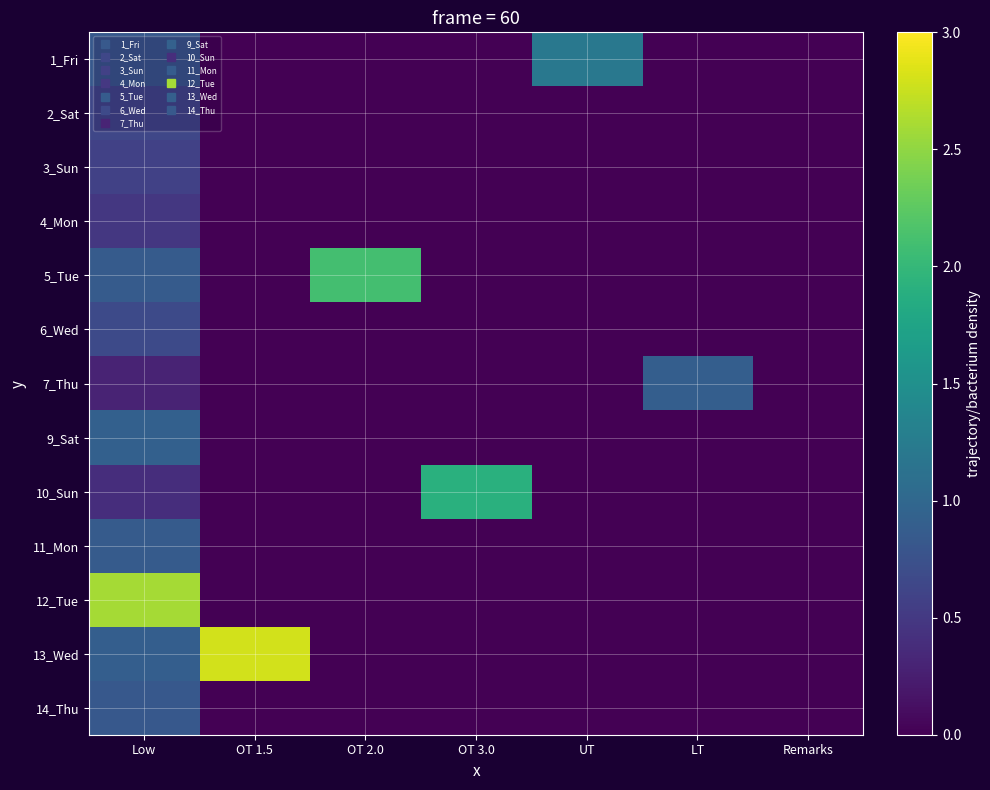

Reading left to right, list all the values displayed in this chart.

1_Fri: Low=0.8	OT 1.5=0.0	OT 2.0=0.0	OT 3.0=0.0	UT=1.2	LT=0.0	Remarks=0.0
2_Sat: Low=0.6	OT 1.5=0.0	OT 2.0=0.0	OT 3.0=0.0	UT=0.0	LT=0.0	Remarks=0.0
3_Sun: Low=0.6	OT 1.5=0.0	OT 2.0=0.0	OT 3.0=0.0	UT=0.0	LT=0.0	Remarks=0.0
4_Mon: Low=0.5	OT 1.5=0.0	OT 2.0=0.0	OT 3.0=0.0	UT=0.0	LT=0.0	Remarks=0.0
5_Tue: Low=0.9	OT 1.5=0.0	OT 2.0=2.1	OT 3.0=0.0	UT=0.0	LT=0.0	Remarks=0.0
6_Wed: Low=0.7	OT 1.5=0.0	OT 2.0=0.0	OT 3.0=0.0	UT=0.0	LT=0.0	Remarks=0.0
7_Thu: Low=0.3	OT 1.5=0.0	OT 2.0=0.0	OT 3.0=0.0	UT=0.0	LT=0.9	Remarks=0.0
9_Sat: Low=0.9	OT 1.5=0.0	OT 2.0=0.0	OT 3.0=0.0	UT=0.0	LT=0.0	Remarks=0.0
10_Sun: Low=0.4	OT 1.5=0.0	OT 2.0=0.0	OT 3.0=1.9	UT=0.0	LT=0.0	Remarks=0.0
11_Mon: Low=0.9	OT 1.5=0.0	OT 2.0=0.0	OT 3.0=0.0	UT=0.0	LT=0.0	Remarks=0.0
12_Tue: Low=2.6	OT 1.5=0.0	OT 2.0=0.0	OT 3.0=0.0	UT=0.0	LT=0.0	Remarks=0.0
13_Wed: Low=0.9	OT 1.5=2.8	OT 2.0=0.0	OT 3.0=0.0	UT=0.0	LT=0.0	Remarks=0.0
14_Thu: Low=0.8	OT 1.5=0.0	OT 2.0=0.0	OT 3.0=0.0	UT=0.0	LT=0.0	Remarks=0.0